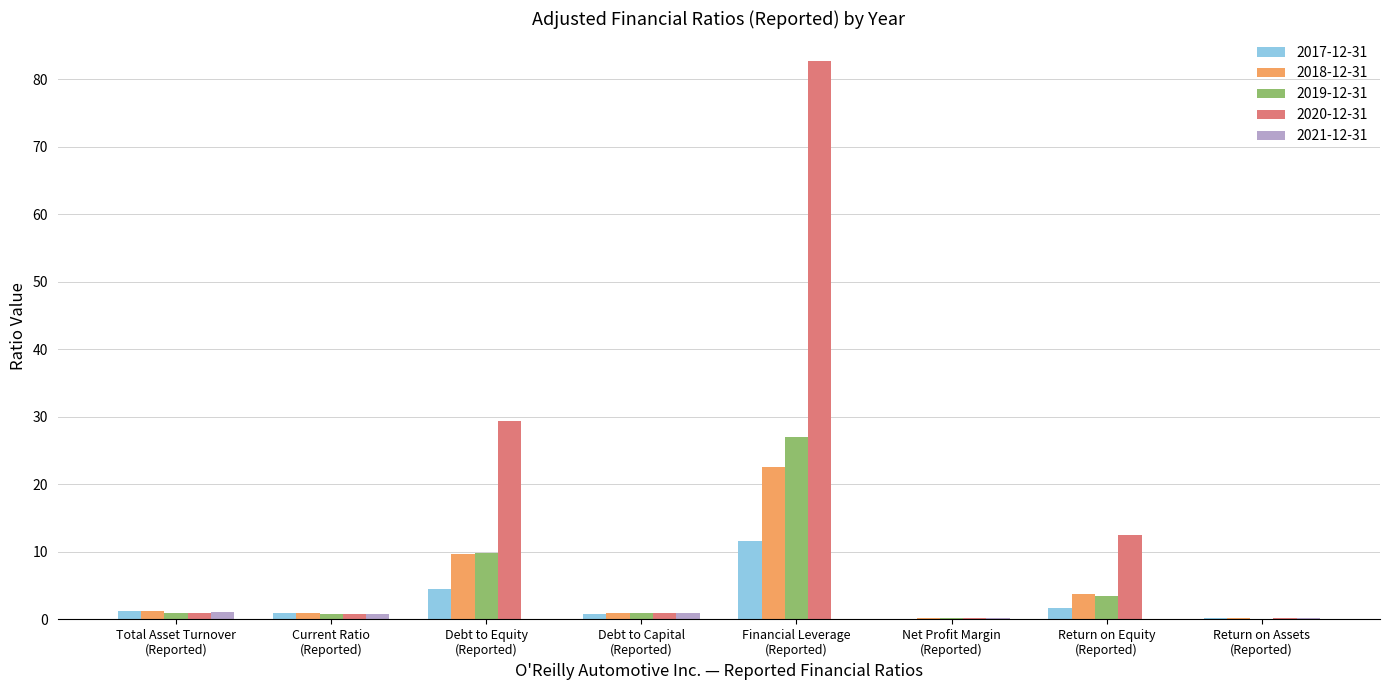

What is the maximum value shown in the chart?

82.7